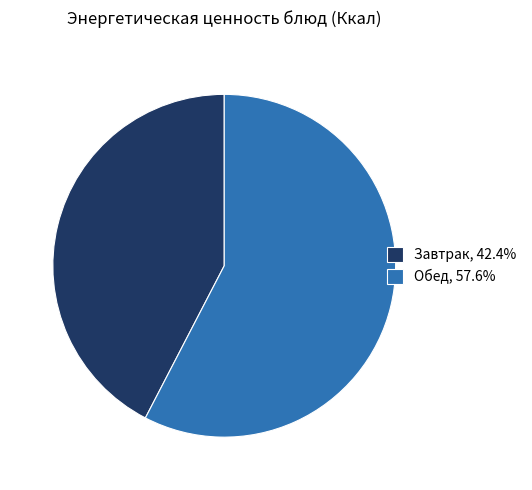

How many segments does this pie chart have?

2